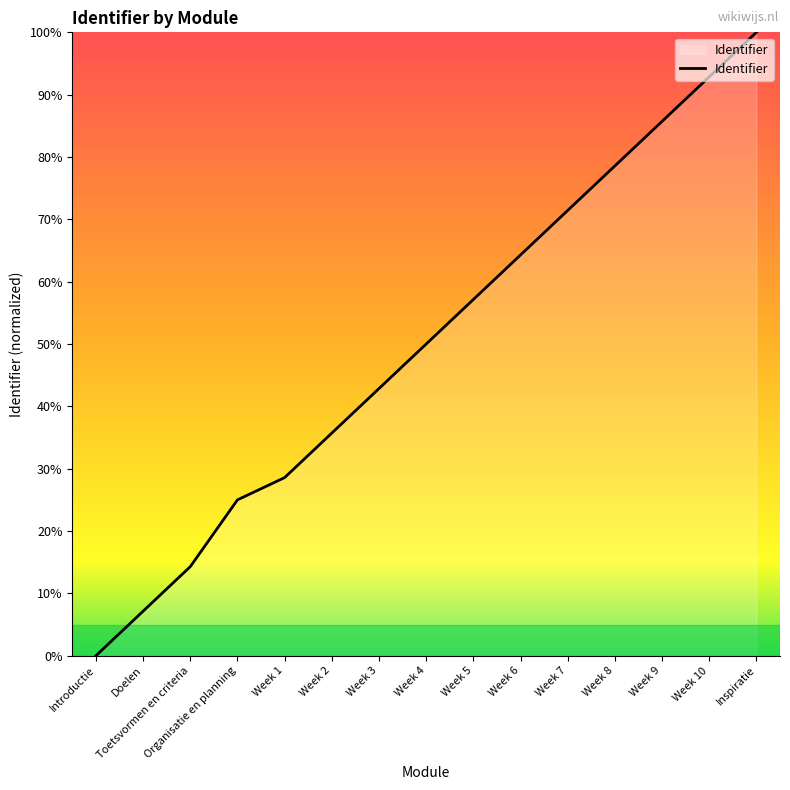

How many values are above zero?

14